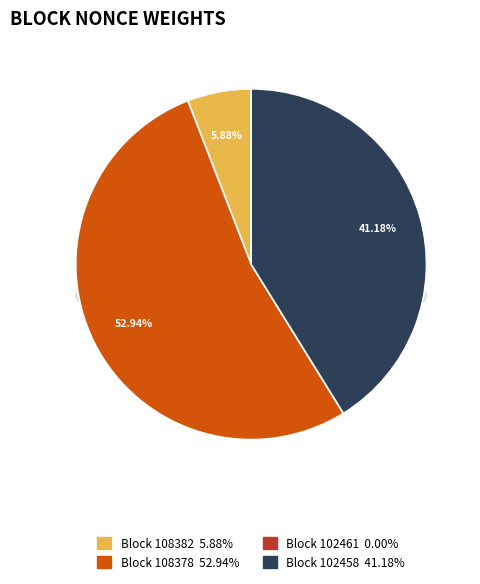

To the nearest percent, what is the average slice percentage?

25%